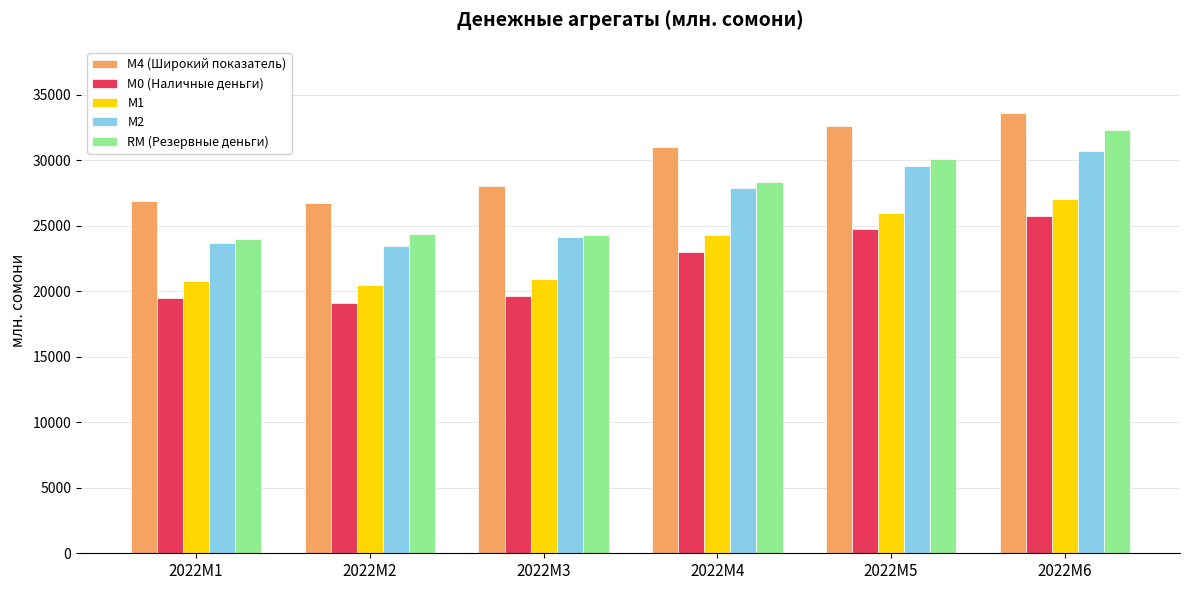

Rank the series at 2022M4 from highest to lowest value.

М4 (Широкий показатель), RM (Резервные деньги), М2, М1, М0 (Наличные деньги)